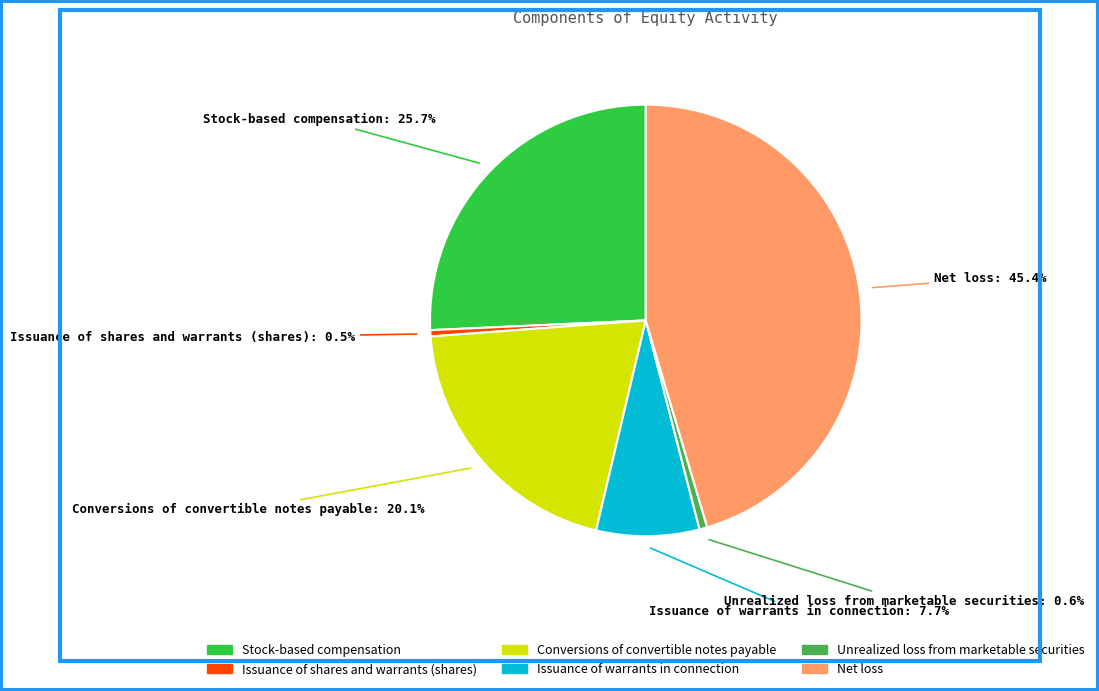

Which slice is the largest?

Net loss